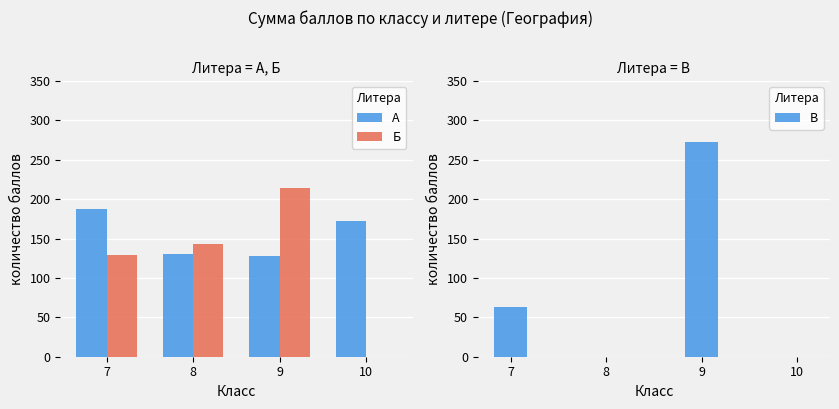

Reading right to left, extract all data points from this chart.

А: 172.0	128.0	131.0	187.5
Б: 0.0	214.0	143.5	129.5
В: 0.0	273.0	0.0	63.0